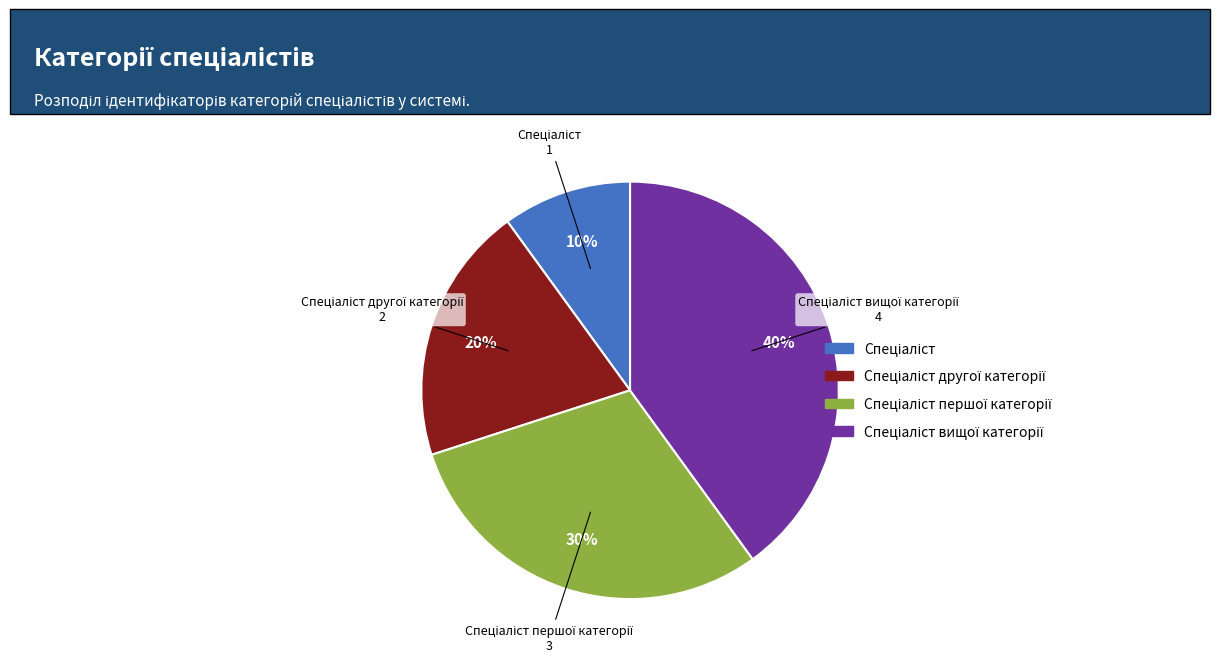

Is there a majority slice in this chart?

No